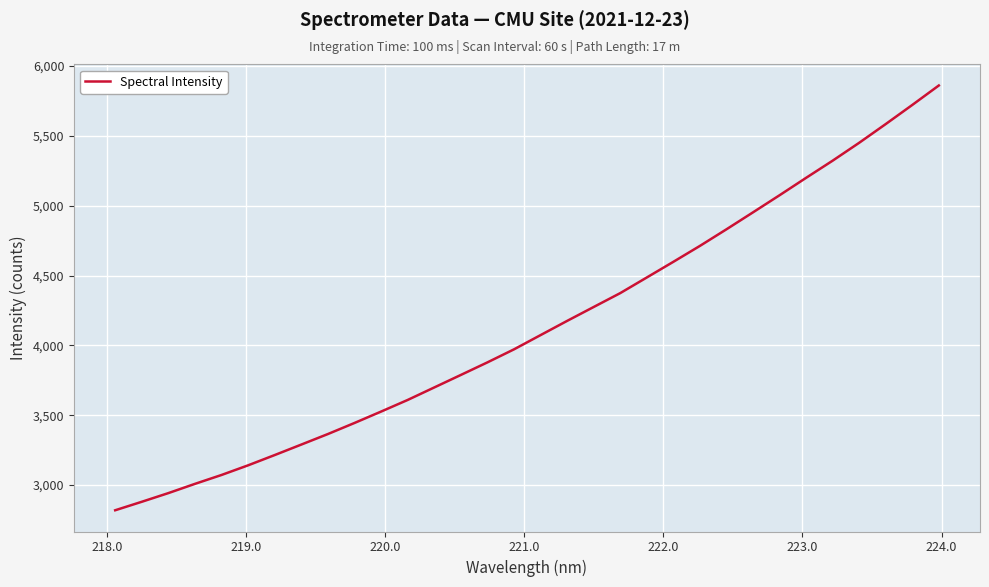

Does the chart have visible grid lines?

Yes